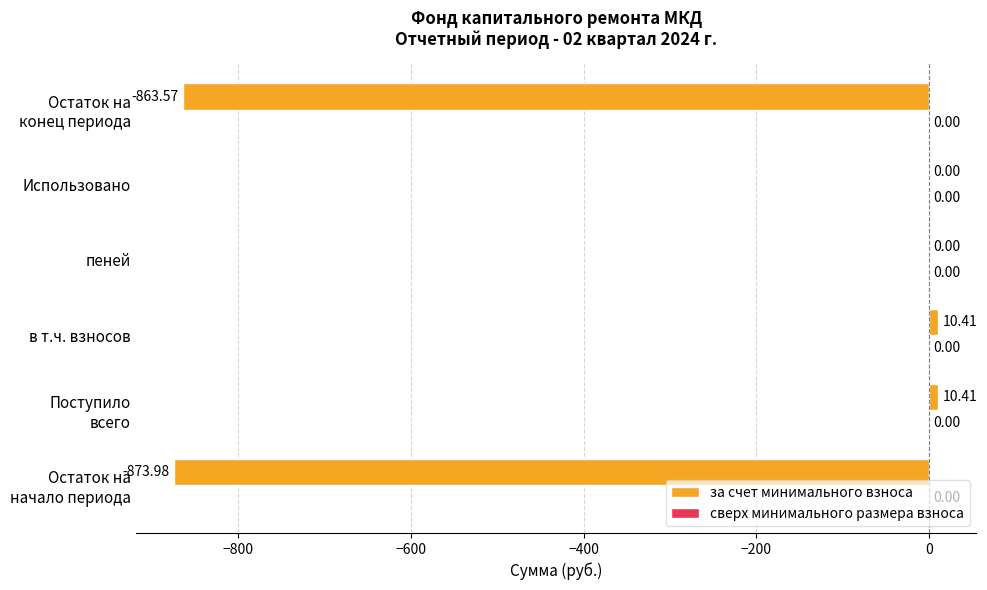

How many data points does each series have?

6